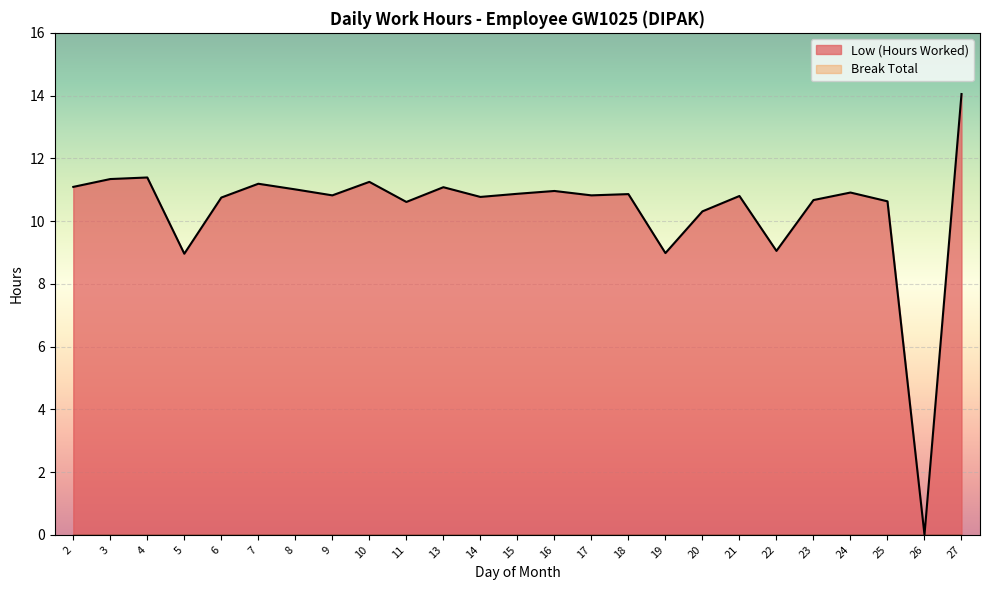

What is the sum of the values at 2 and 8?

22.1